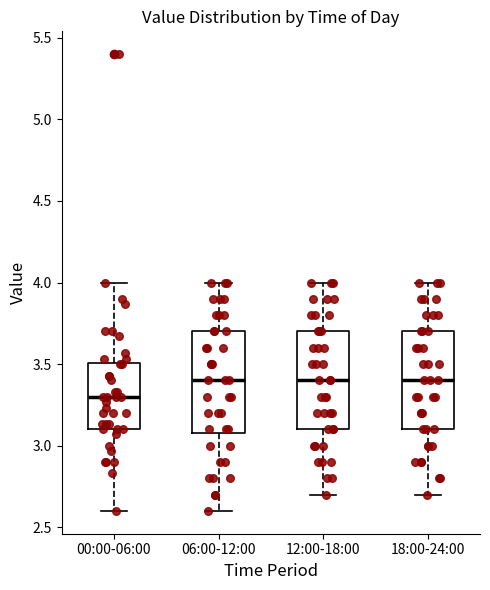

Which box's median line is the lowest?

00:00-06:00